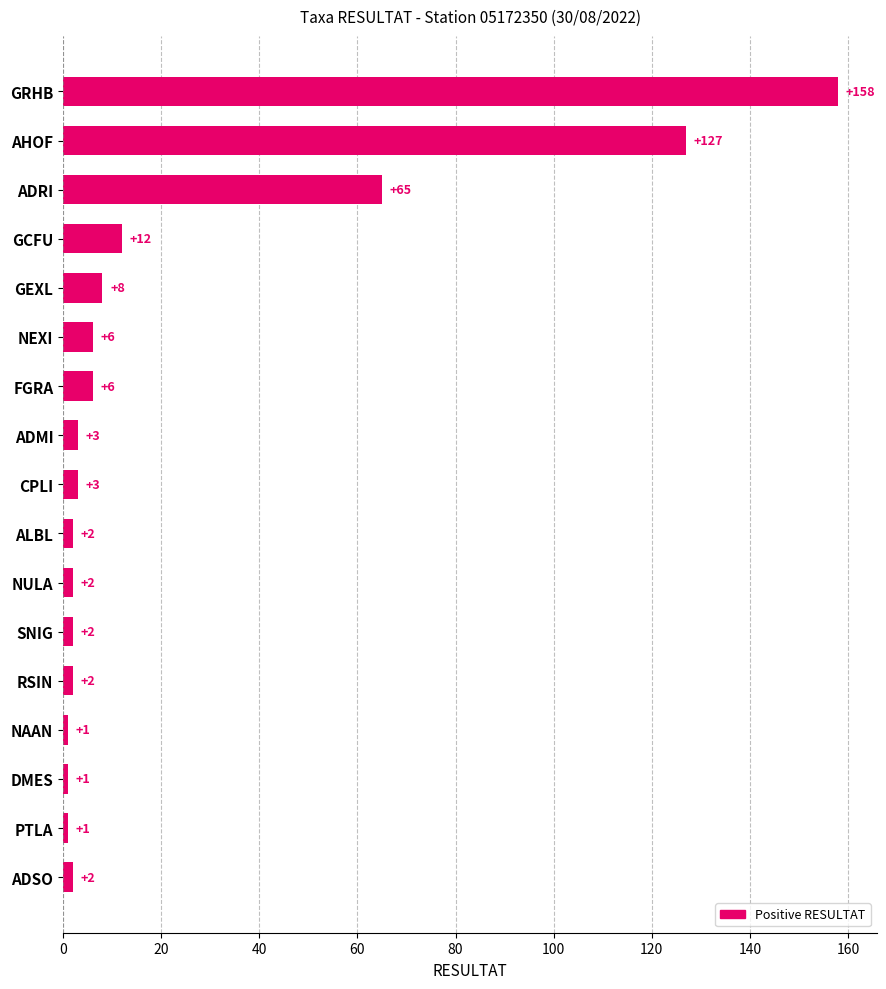

What is the change in value from GCFU to RSIN?

-10